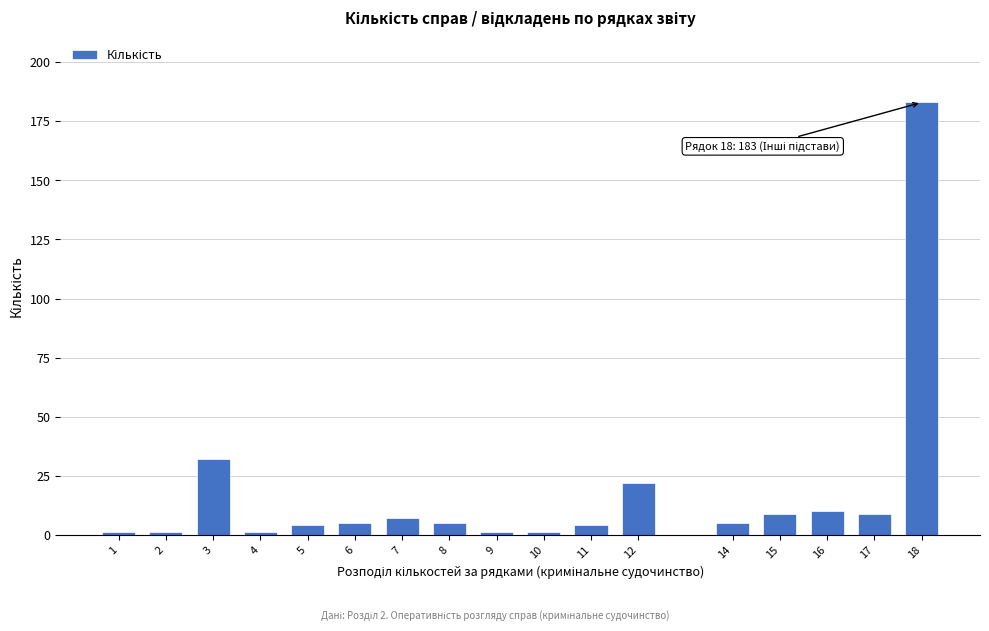

Reading right to left, transcribe all the data shown in this chart.

18=183	17=9	16=10	15=9	14=5	12=22	11=4	10=1	9=1	8=5	7=7	6=5	5=4	4=1	3=32	2=1	1=1